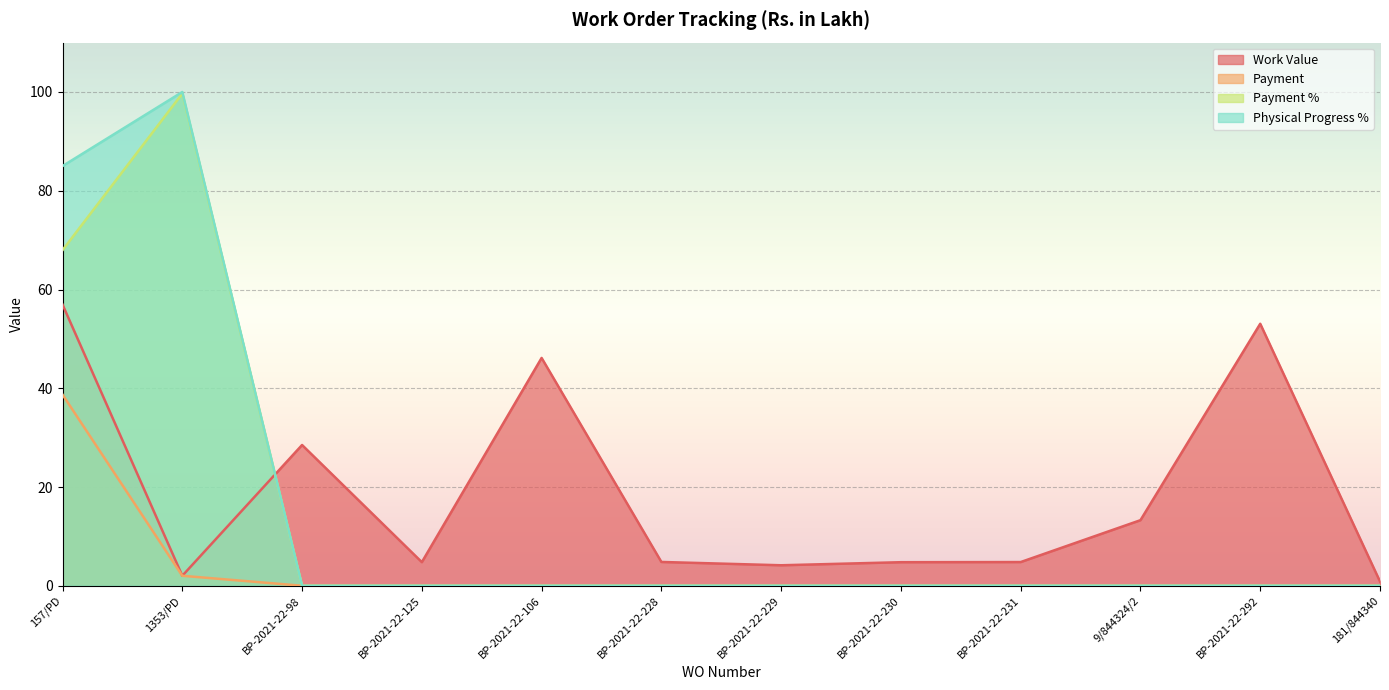

What is the value of the Work Value point at the 12th from the left?

0.9